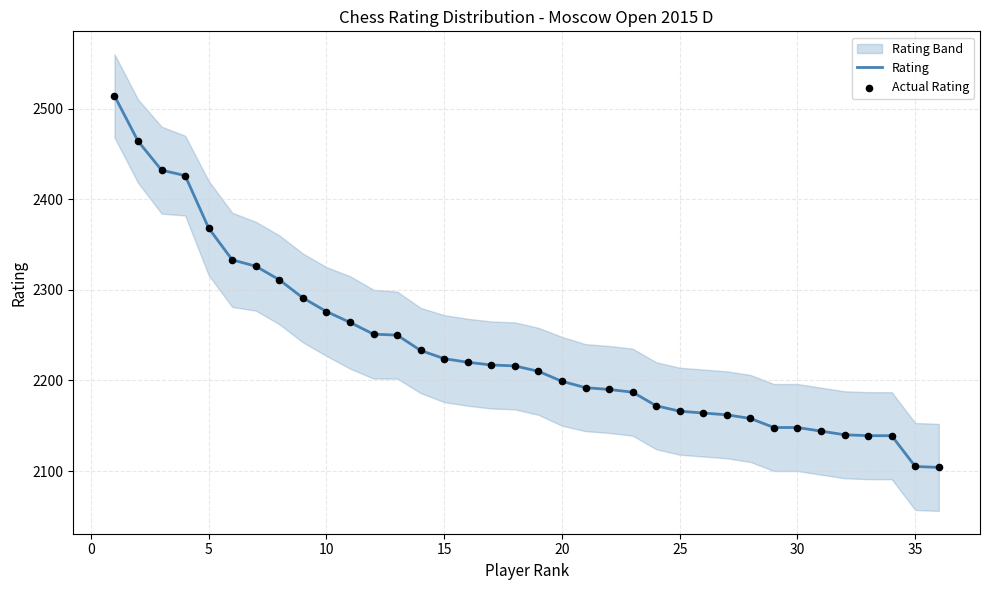

At how many categories does at least one series exceed 2208?

19